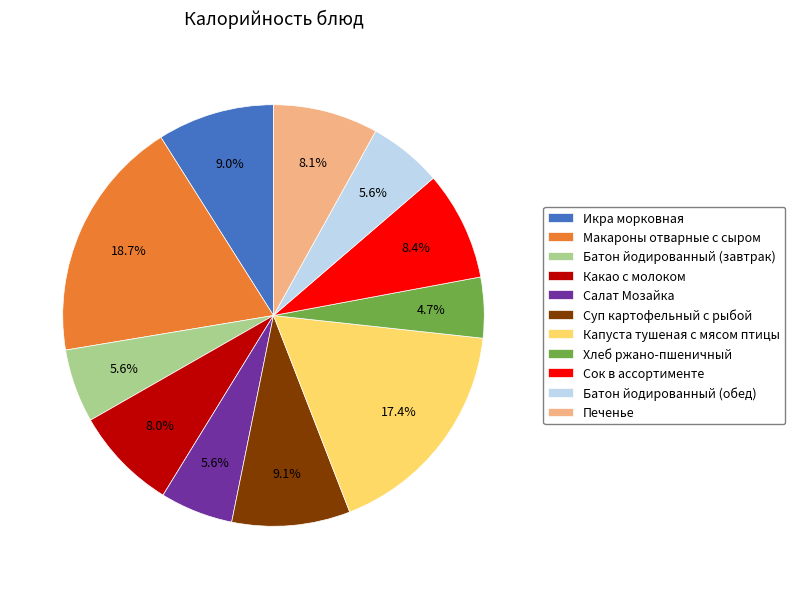

Is there any slice that represents more than half of the pie?

No